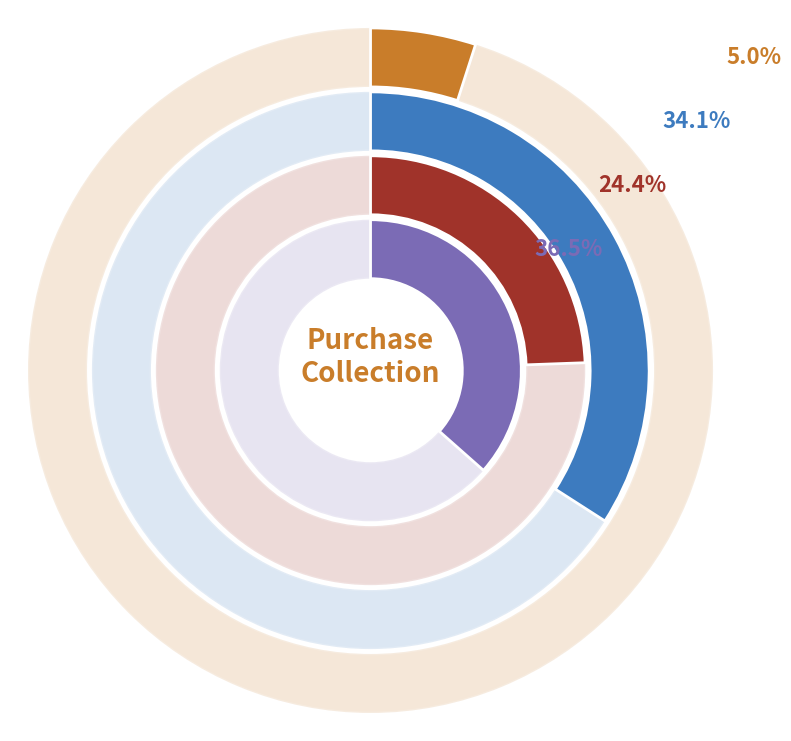

Is it true that Online is 28% of the pie?

False